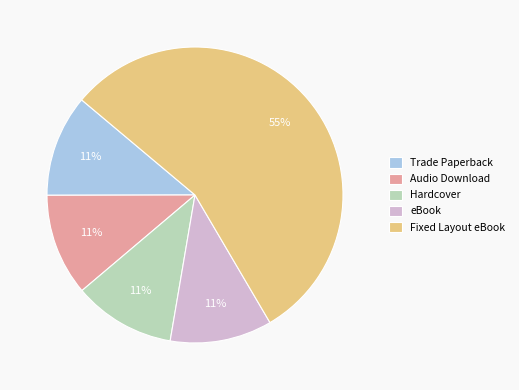

Approximately how many times larger is the value at Hardcover compared to Audio Download?

1.0